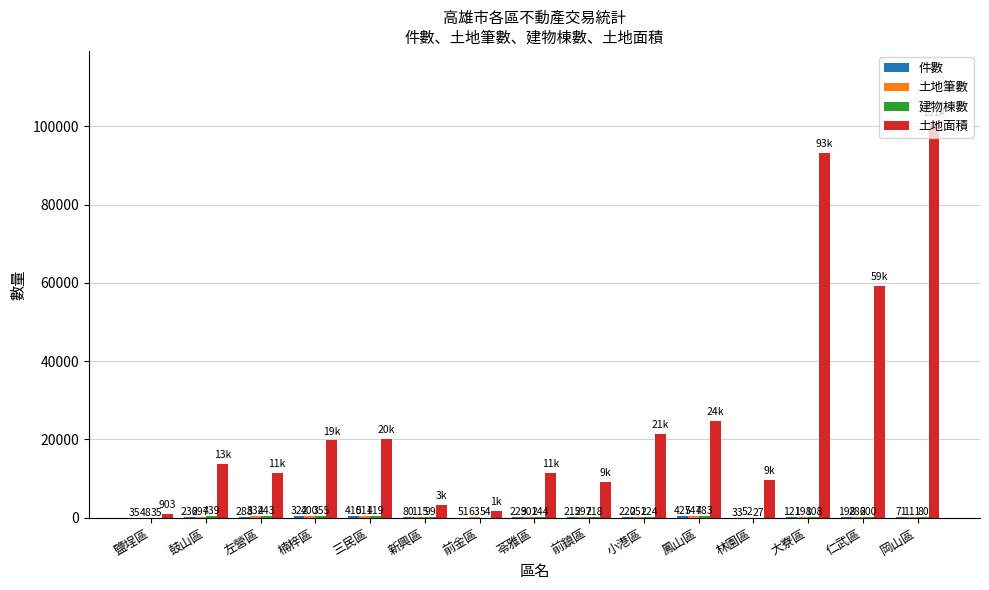

Which category has the highest value across all series?

岡山區